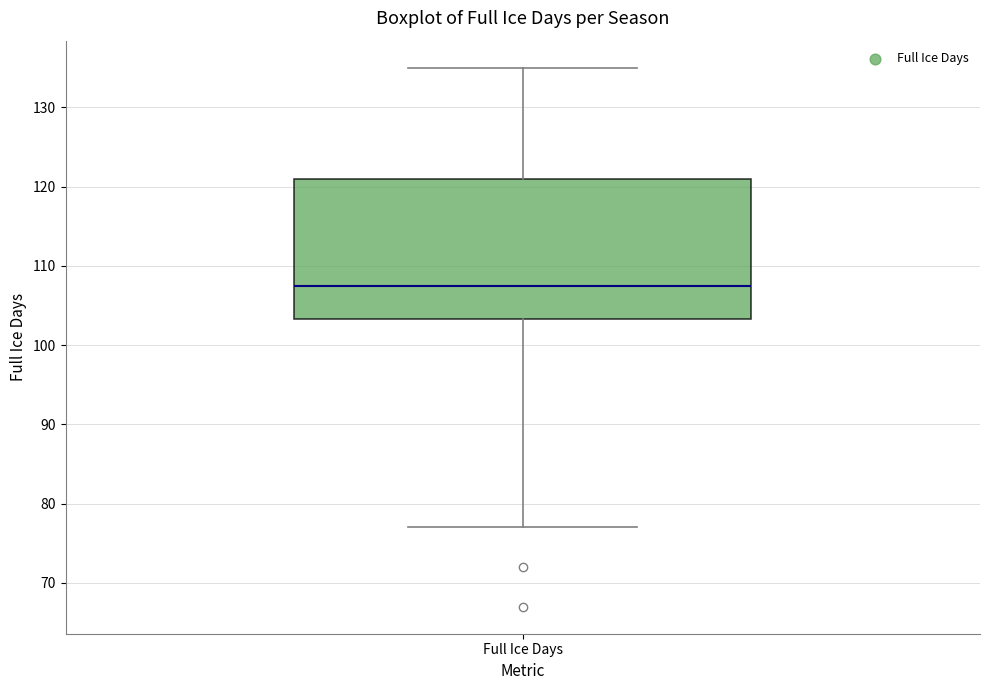

Read this box plot against the y-axis: the position of the median line, the range covered by the box, and the ends of both whiskers. The values are not printed on the chart, so give them approximately, as read against the axis.

median 108, box 103 to 121, whiskers 77 to 135